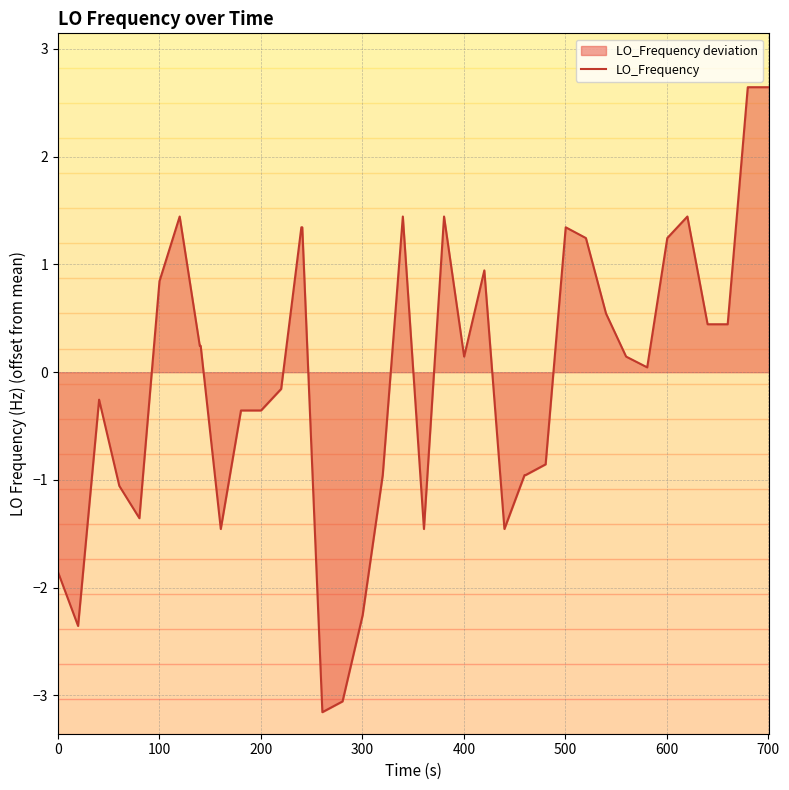

How many values are below 0?

18